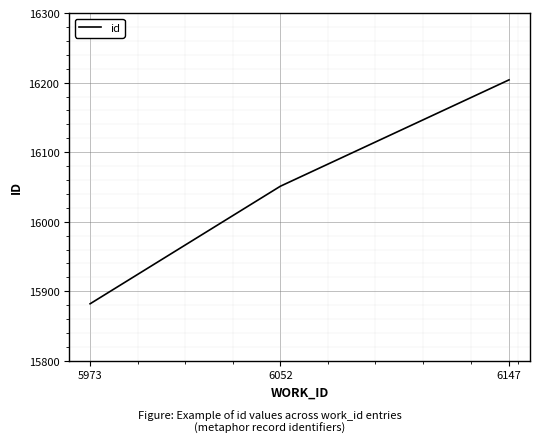

Is it true that the value at 5973 is 15882?

True